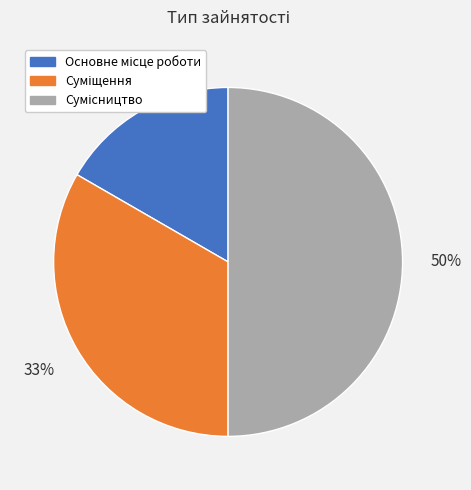

To the nearest percent, what is the average slice percentage?

33%